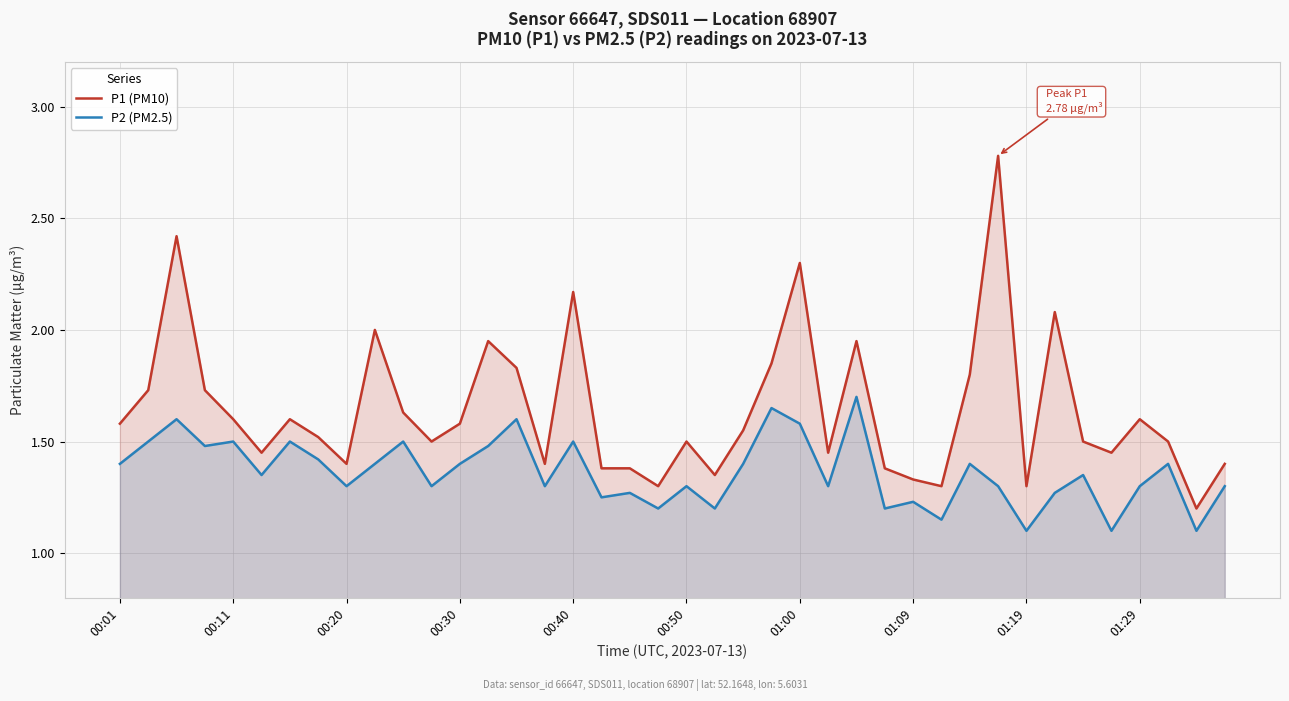

Is it true that P2 (PM2.5) equals 1.0 at 00:11?

False